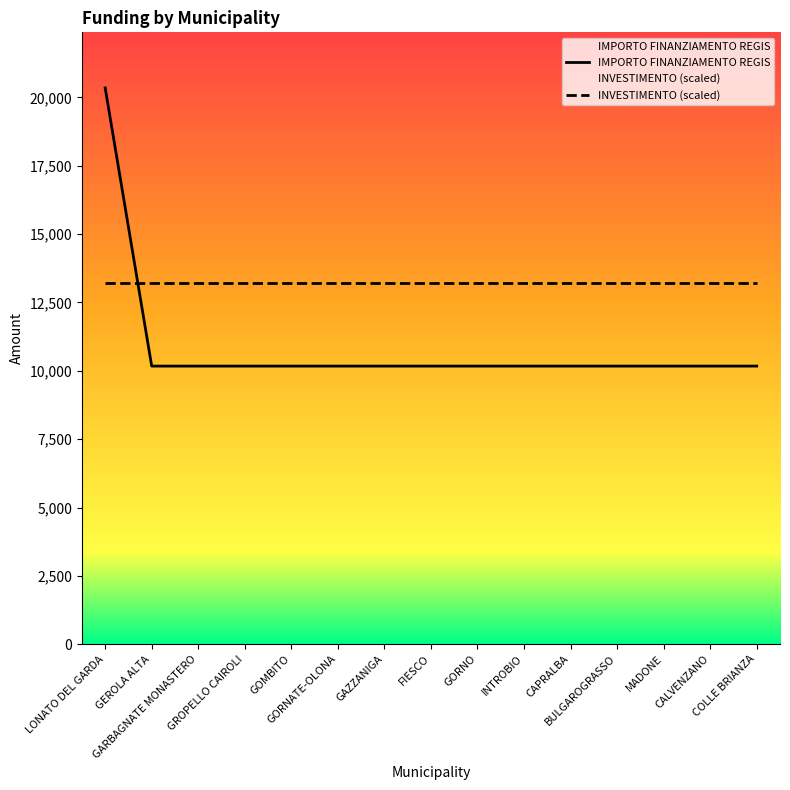

What position from the left is INTROBIO?

10